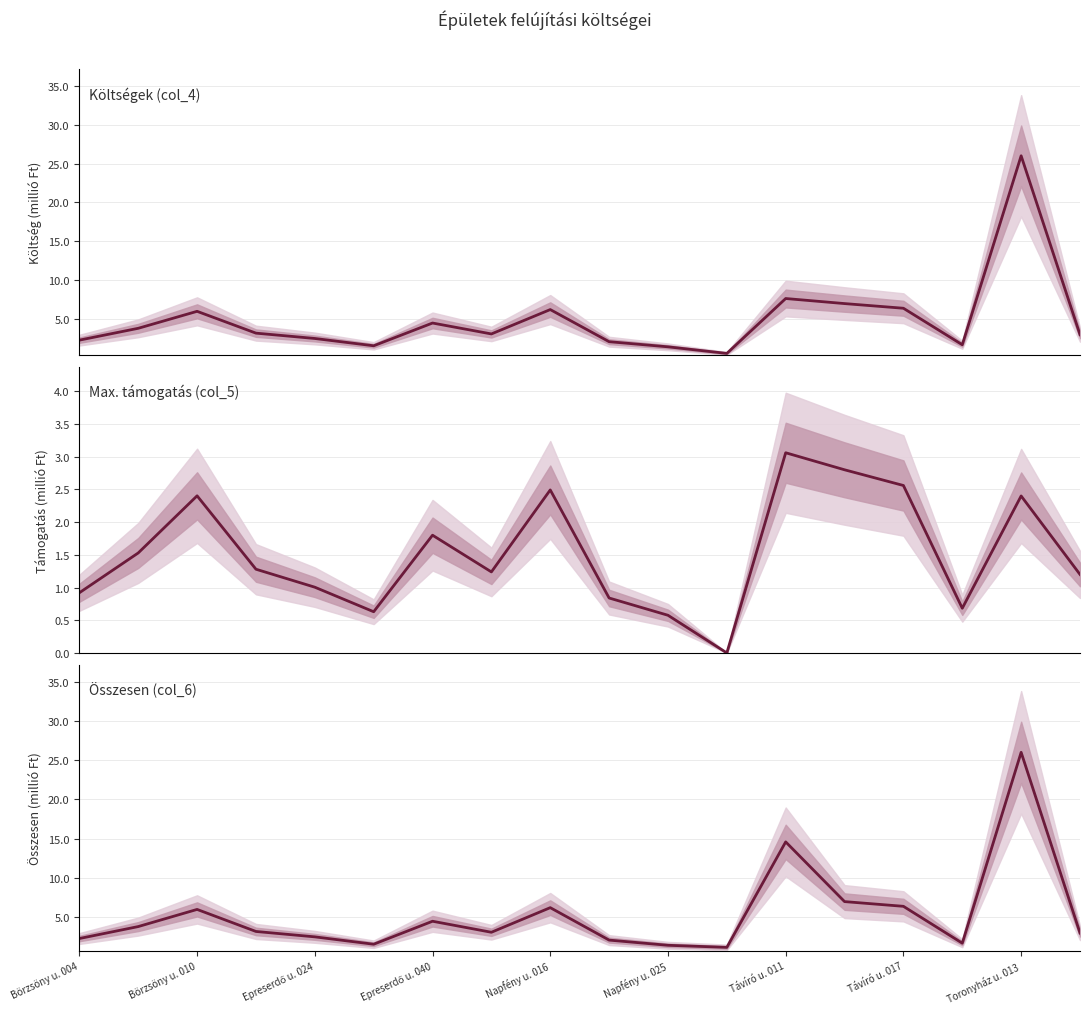

What is the total value across all series at Napfény u. 025?

3.5